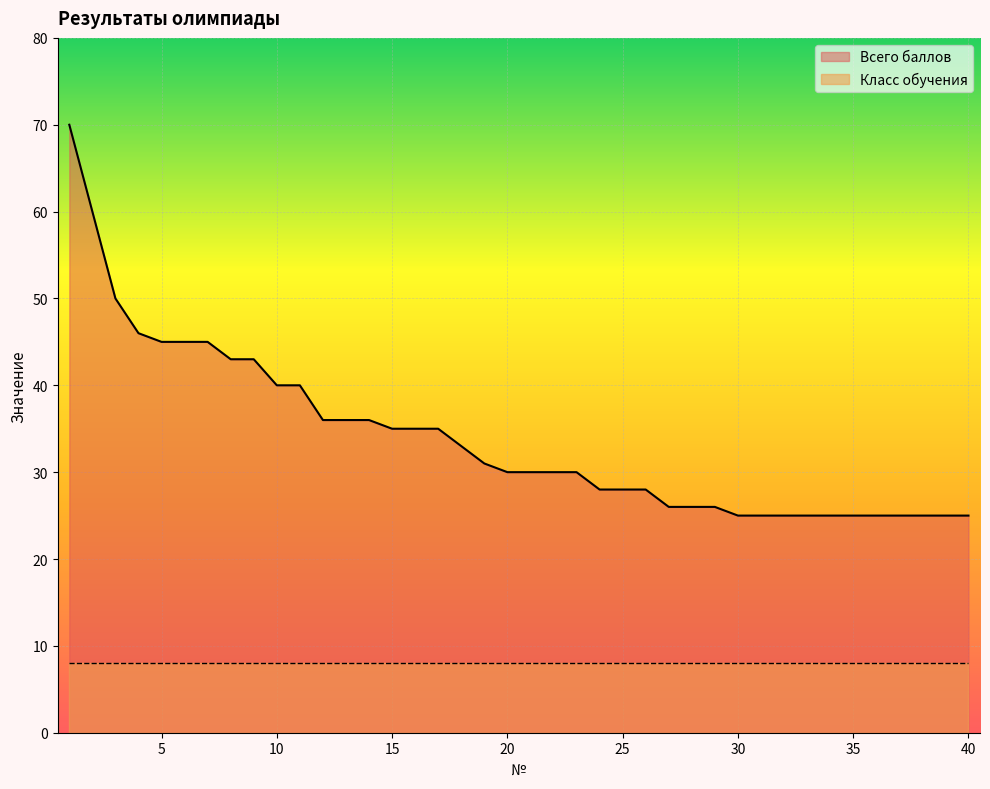

At which category does the chart reach its peak across all series?

1